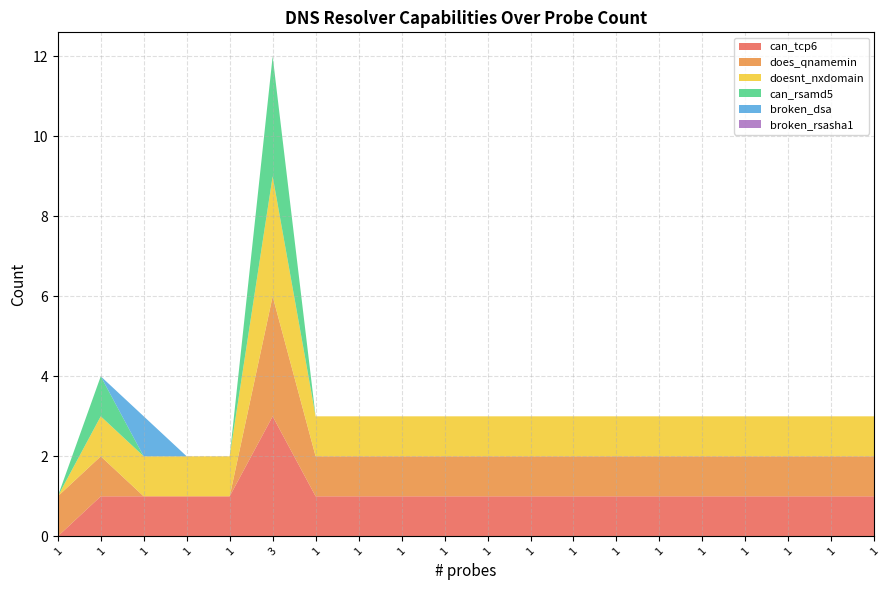

Reading left to right, transcribe all the data shown in this chart.

can_tcp6: 1=0	1=1	1=1	1=1	1=1	3=3	1=1	1=1	1=1	1=1	1=1	1=1	1=1	1=1	1=1	1=1	1=1	1=1	1=1	1=1
does_qnamemin: 1=1	1=1	1=0	1=0	1=0	3=3	1=1	1=1	1=1	1=1	1=1	1=1	1=1	1=1	1=1	1=1	1=1	1=1	1=1	1=1
doesnt_nxdomain: 1=0	1=1	1=1	1=1	1=1	3=3	1=1	1=1	1=1	1=1	1=1	1=1	1=1	1=1	1=1	1=1	1=1	1=1	1=1	1=1
can_rsamd5: 1=0	1=1	1=0	1=0	1=0	3=3	1=0	1=0	1=0	1=0	1=0	1=0	1=0	1=0	1=0	1=0	1=0	1=0	1=0	1=0
broken_dsa: 1=0	1=0	1=1	1=0	1=0	3=0	1=0	1=0	1=0	1=0	1=0	1=0	1=0	1=0	1=0	1=0	1=0	1=0	1=0	1=0
broken_rsasha1: 1=0	1=0	1=0	1=0	1=0	3=0	1=0	1=0	1=0	1=0	1=0	1=0	1=0	1=0	1=0	1=0	1=0	1=0	1=0	1=0